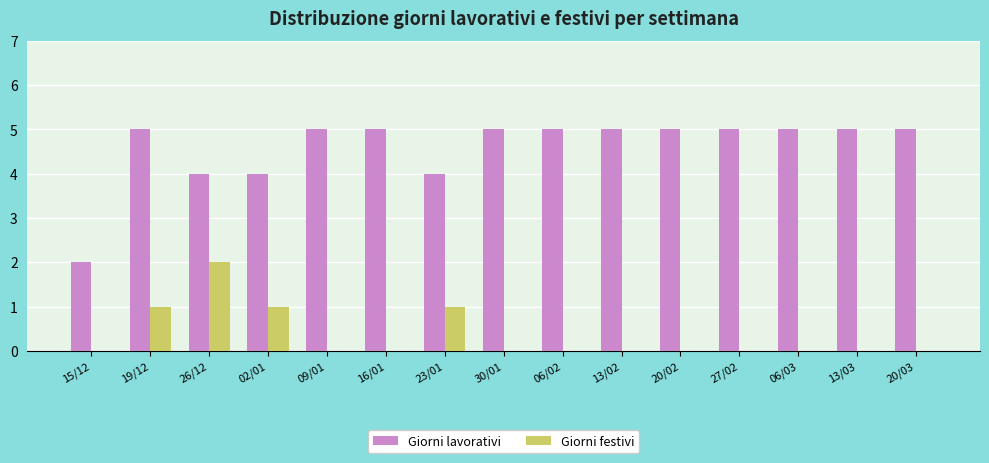

The Giorni festivi series shows 0 at 15/12. True or false?

True